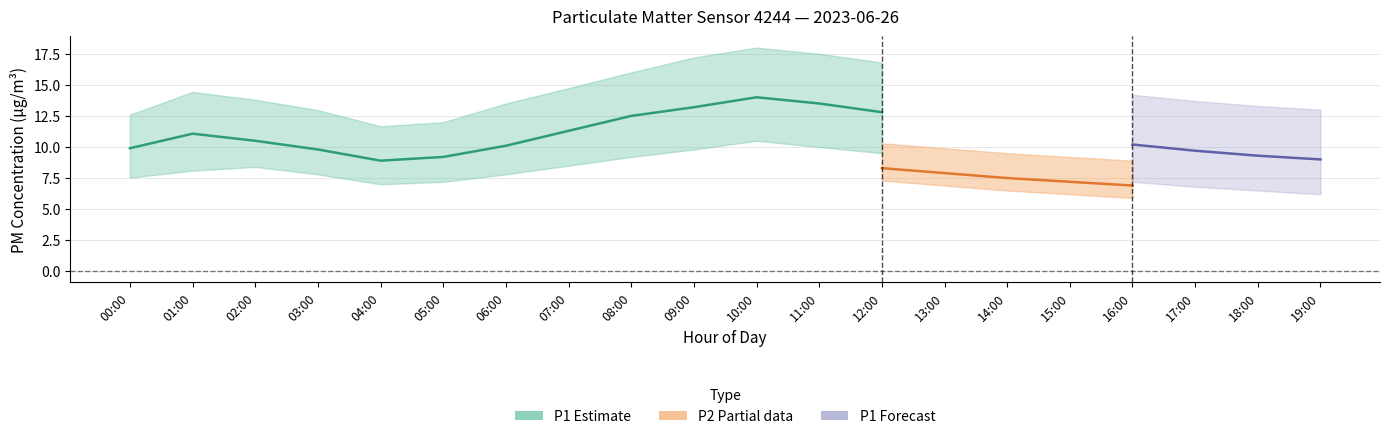

What is the lowest value of the P1_upper series?

11.7